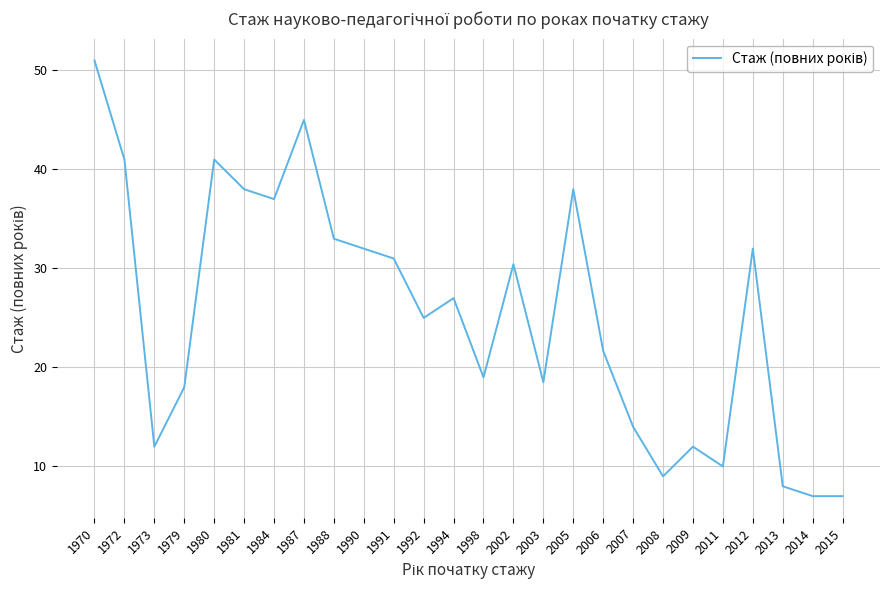

What is the difference between the maximum and minimum values?

44.0